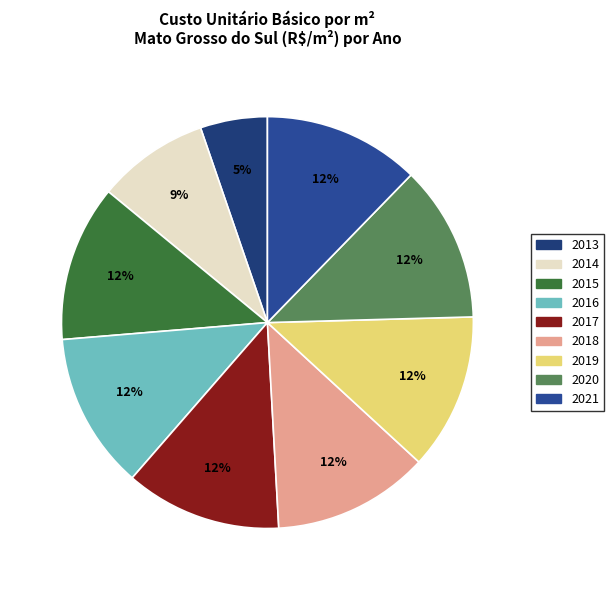

What is the largest slice in the pie chart?

2016